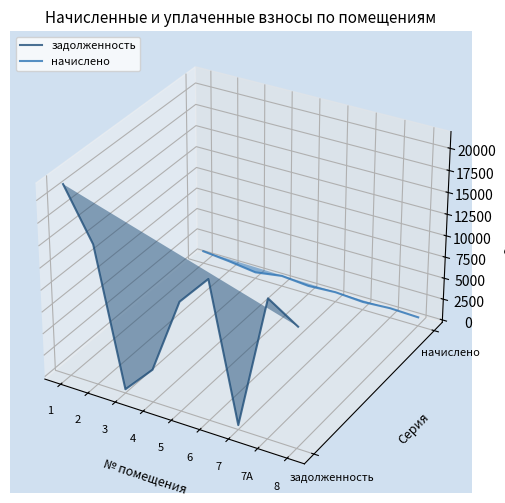

At which label does начислено first exceed 0?

1